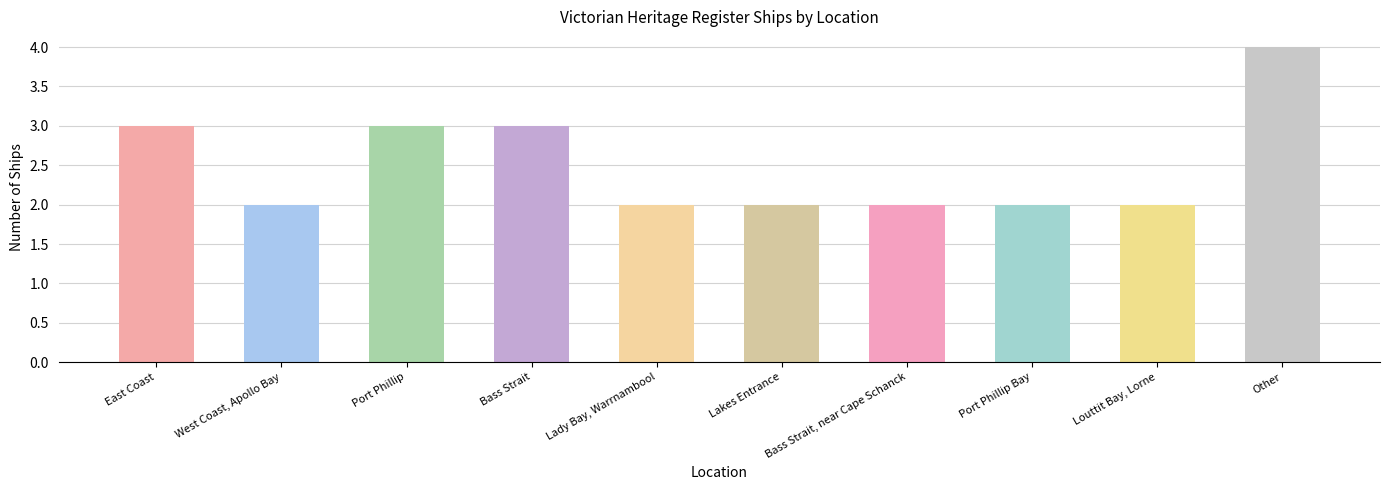

Reading right to left, extract all data points from this chart.

4	2	2	2	2	2	3	3	2	3